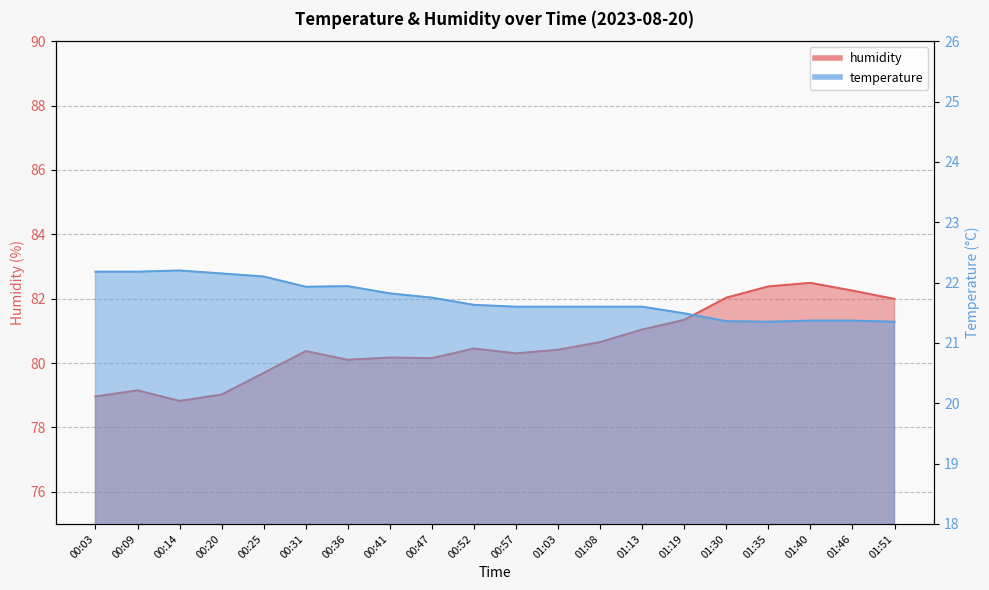

At which category does humidity reach its first local valley?

00:14